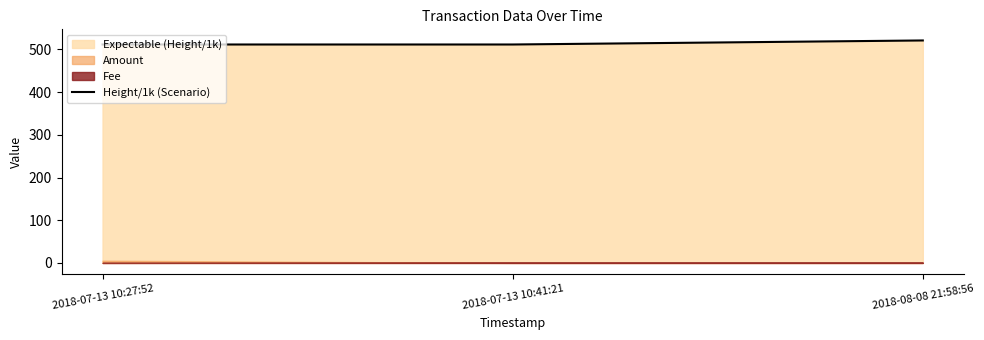

What is the change in value from 2018-07-13 10:27:52 to 2018-08-08 21:58:56?

+9.5